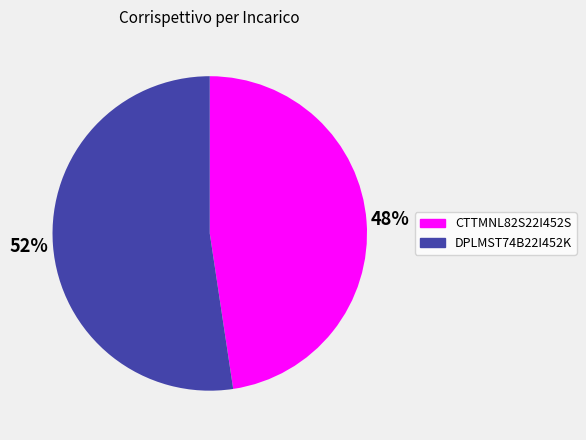

Which category has the smallest portion of the pie?

CTTMNL82S22I452S